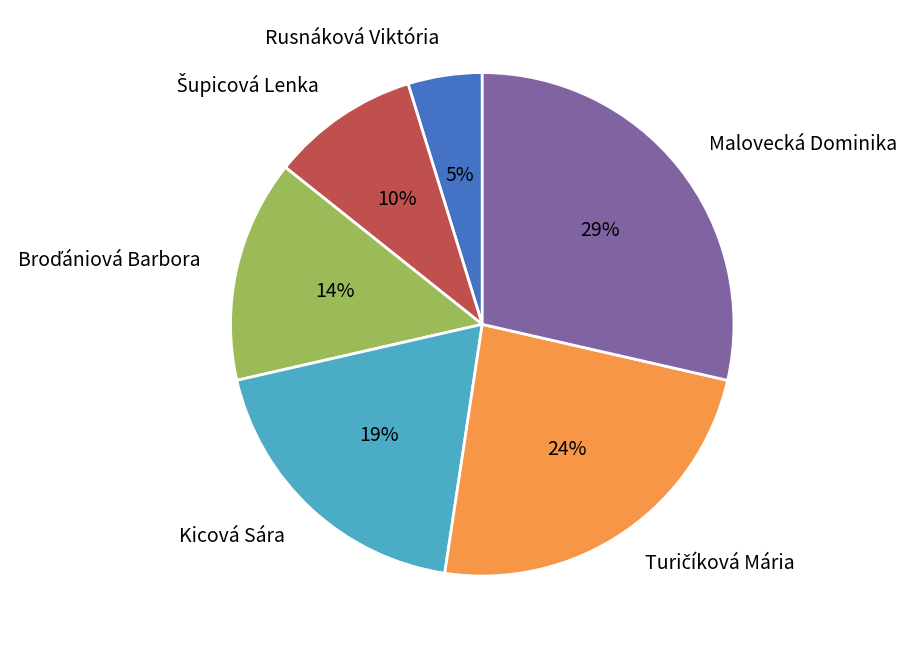

Between Kicová Sára and Malovecká Dominika, which is larger?

Malovecká Dominika